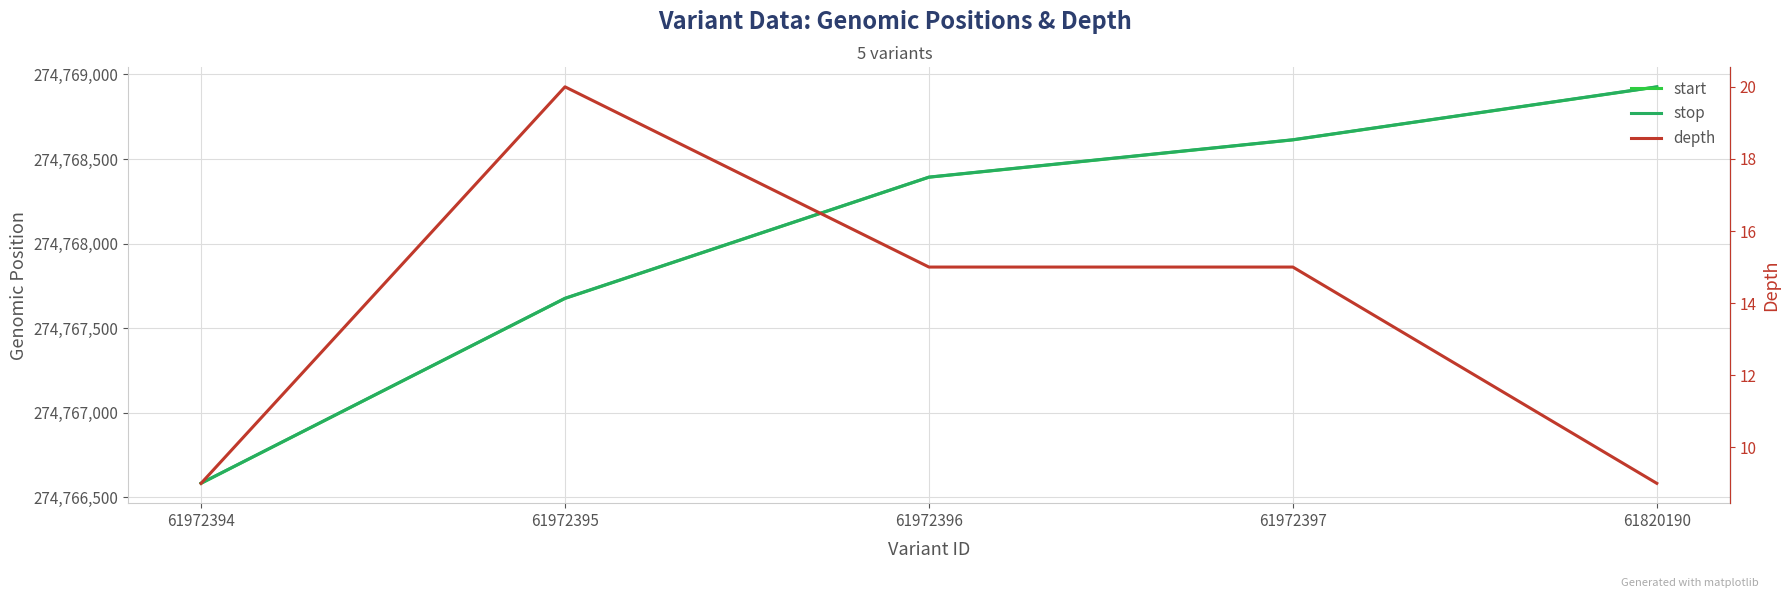

How many interior local peaks does the depth series have?

1